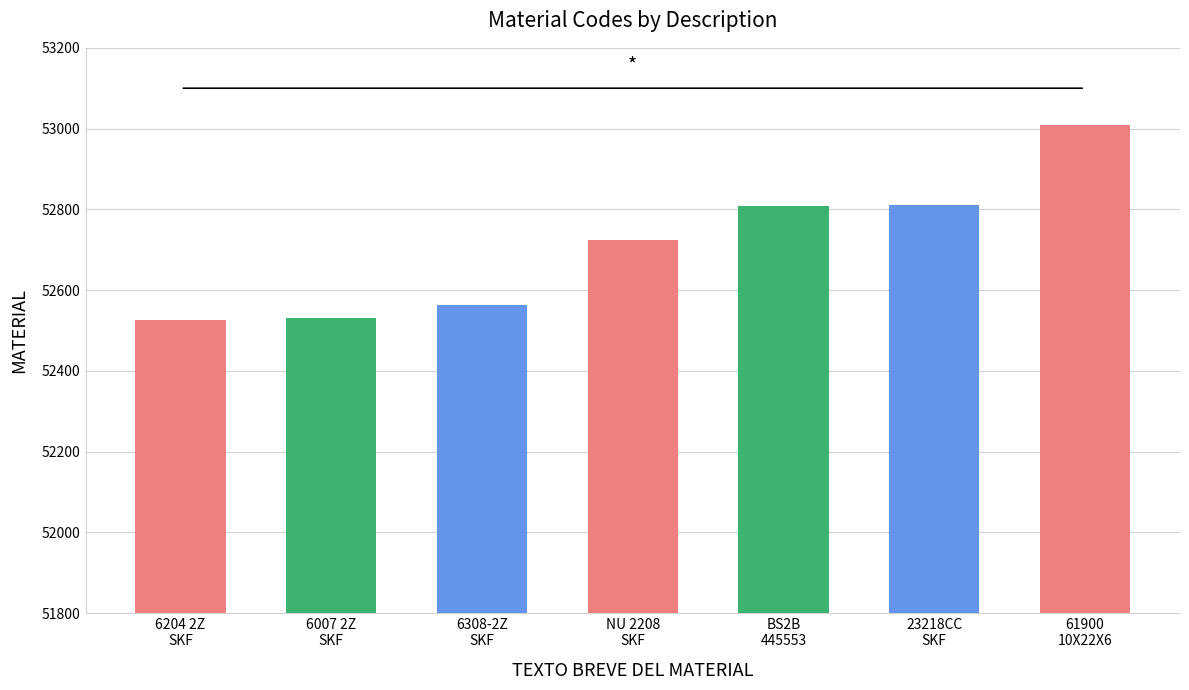

What is the change in value from RODAMIENTO 6007 2Z C3WT SKF to RODAMIENTO NU 2208 EC J -C3 (SKF)?

+193